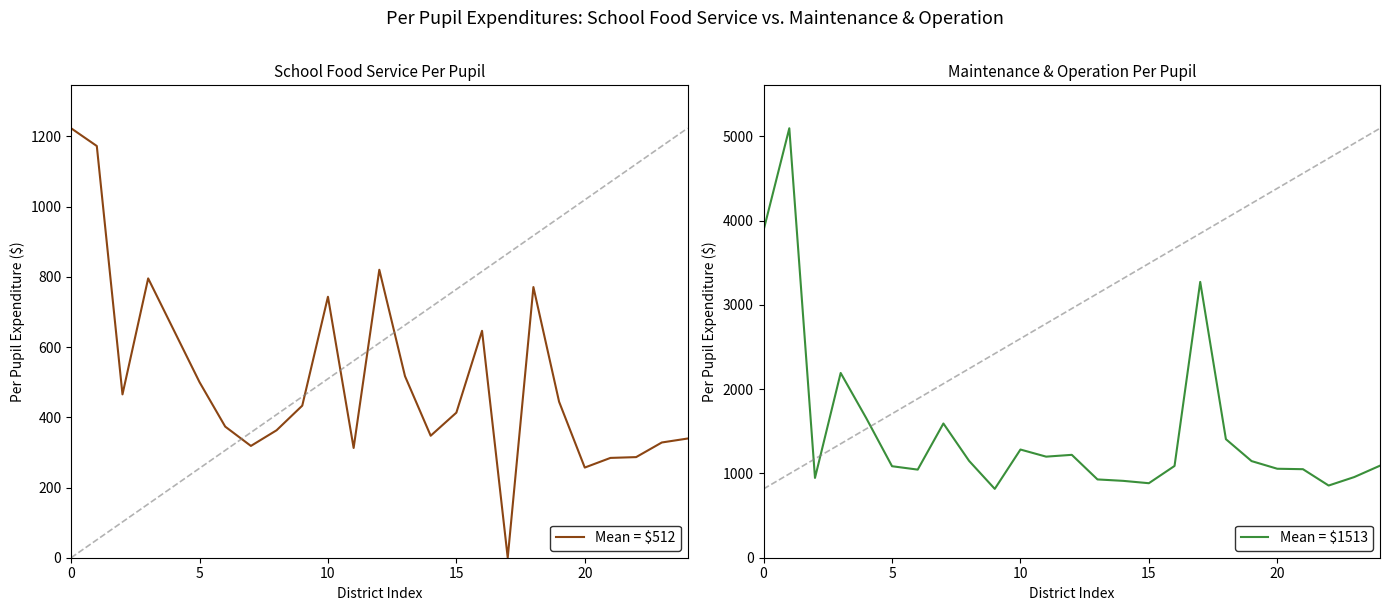

What is the greatest value displayed?

5094.8